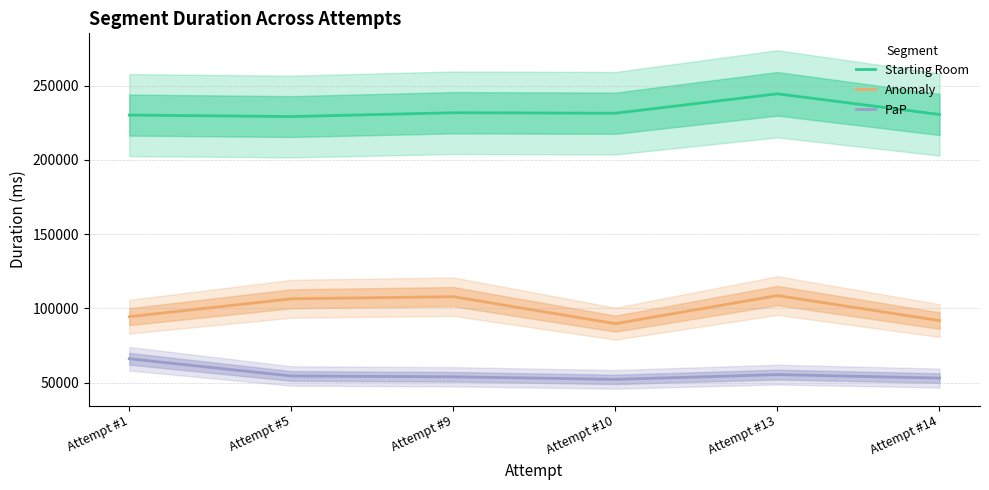

Reading left to right, transcribe all the data shown in this chart.

Starting Room: 230111	229117	231684	231361	244420	230510
Anomaly: 94389	106448	107856	89699	108619	91760
PaP: 66078	54471	53934	52178	55403	53056